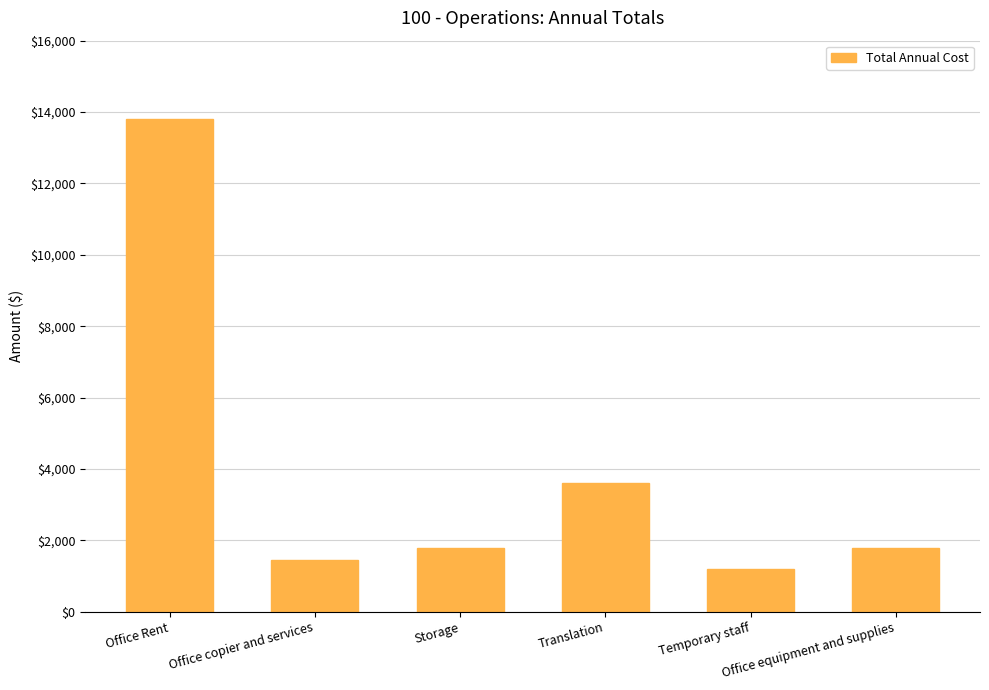

What is the approximate value at Office copier and services, to the nearest 50?

1450